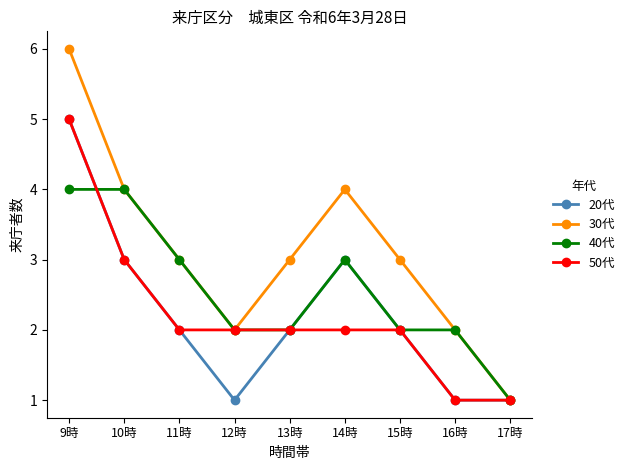

Count the number of data series in this chart.

4